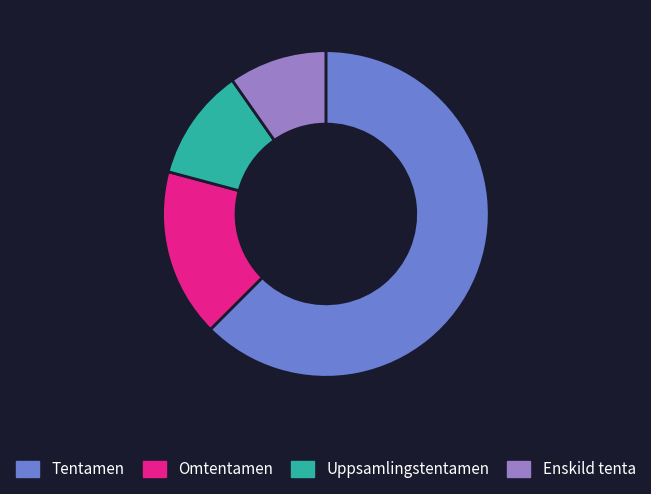

What is the smallest slice in the pie chart?

Enskild tenta